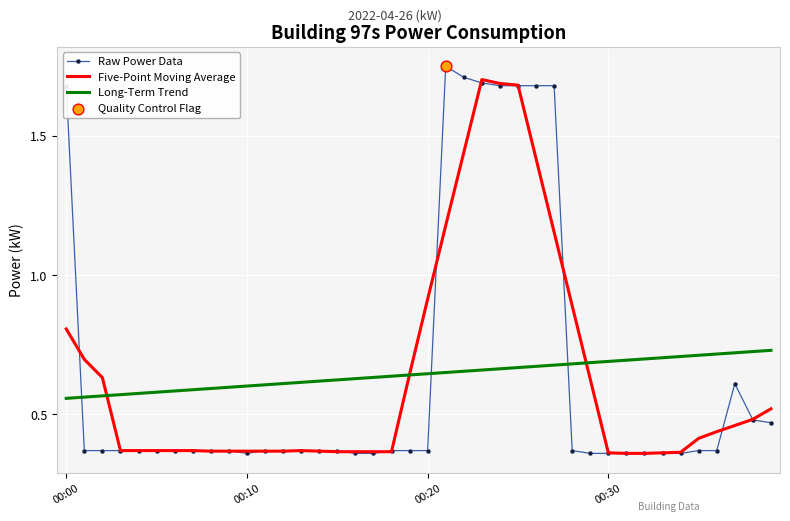

True or false: Raw Power Data and Long-Term Trend intersect in this chart.

True